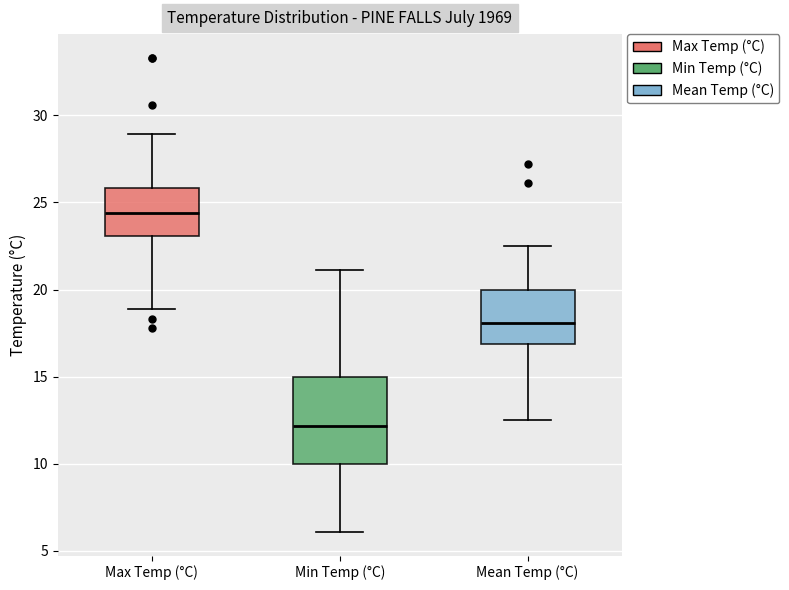

Reading left to right, transcribe this box plot: for each box, give where its median line is, the range the box spans, and where its two whiskers end, as read against the y-axis. The values are not printed on the chart, so give them approximately, as read against the axis.

Max Temp (°C): median 24.5, box 23.0 to 26.0, whiskers 19.0 to 29.0
Min Temp (°C): median 12.0, box 10.0 to 15.0, whiskers 6.0 to 21.0
Mean Temp (°C): median 18.0, box 17.0 to 20.0, whiskers 12.5 to 22.5